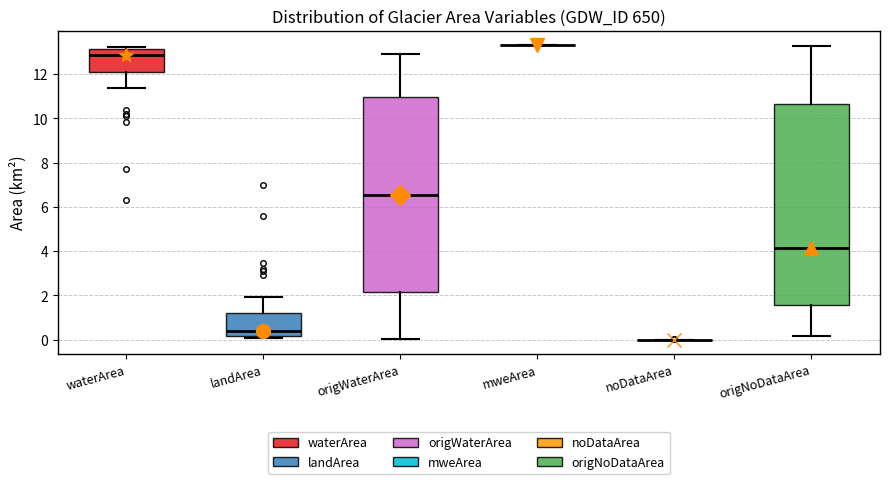

Which box is the tallest, from its lower edge to its upper edge?

origNoDataArea